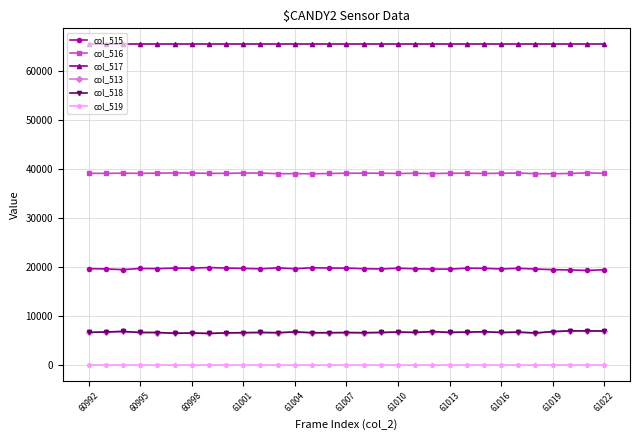

What is the difference between the maximum and minimum values in the col_519 series?

2